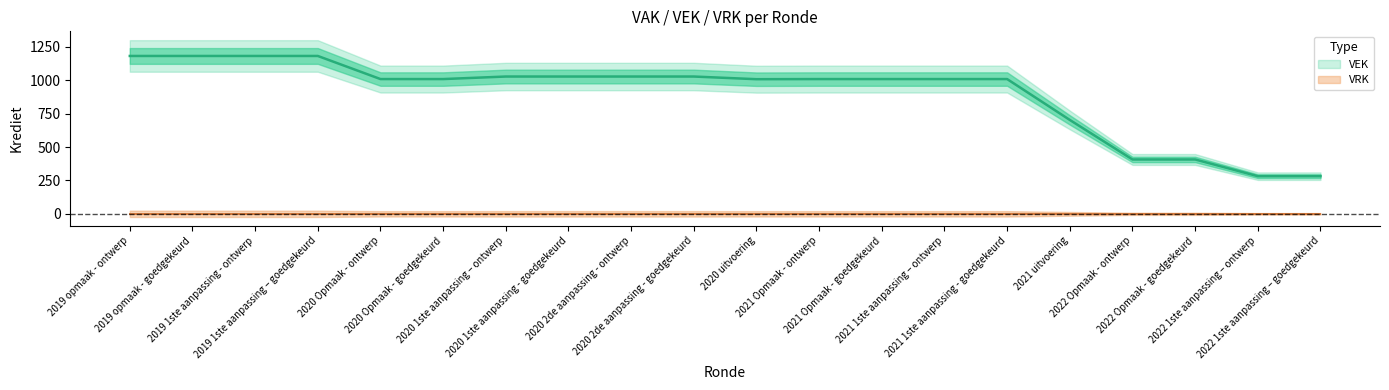

At which label does the data first exceed 1009?

2019 opmaak - ontwerp